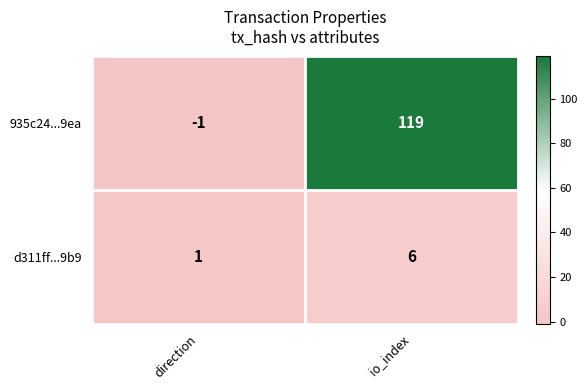

What is the difference between the 935c24...9ea values at io_index and direction?

120